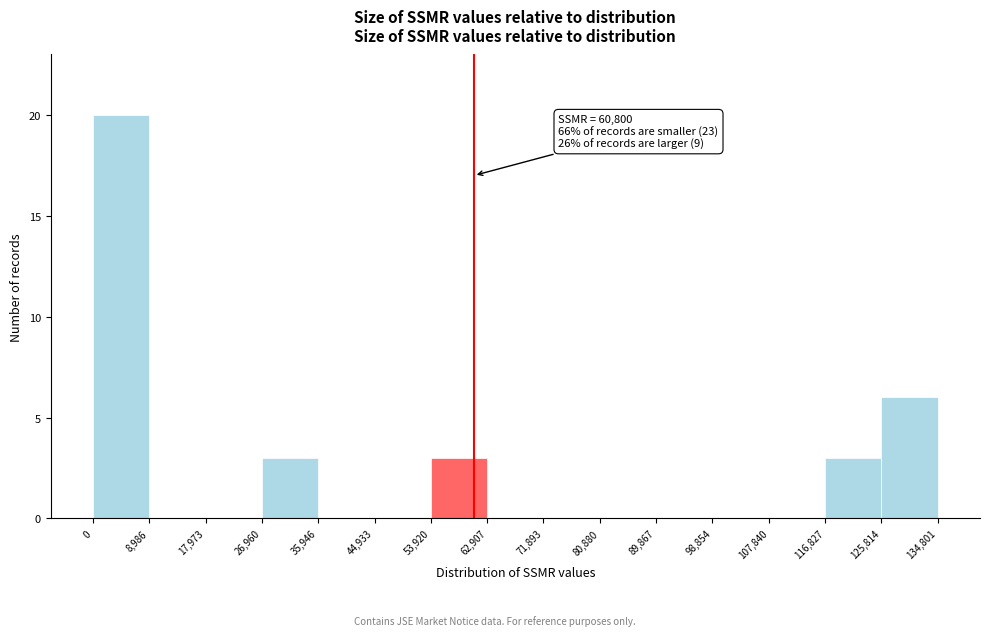

Over which range of the x-axis is the bar tallest?

0 to 8,986